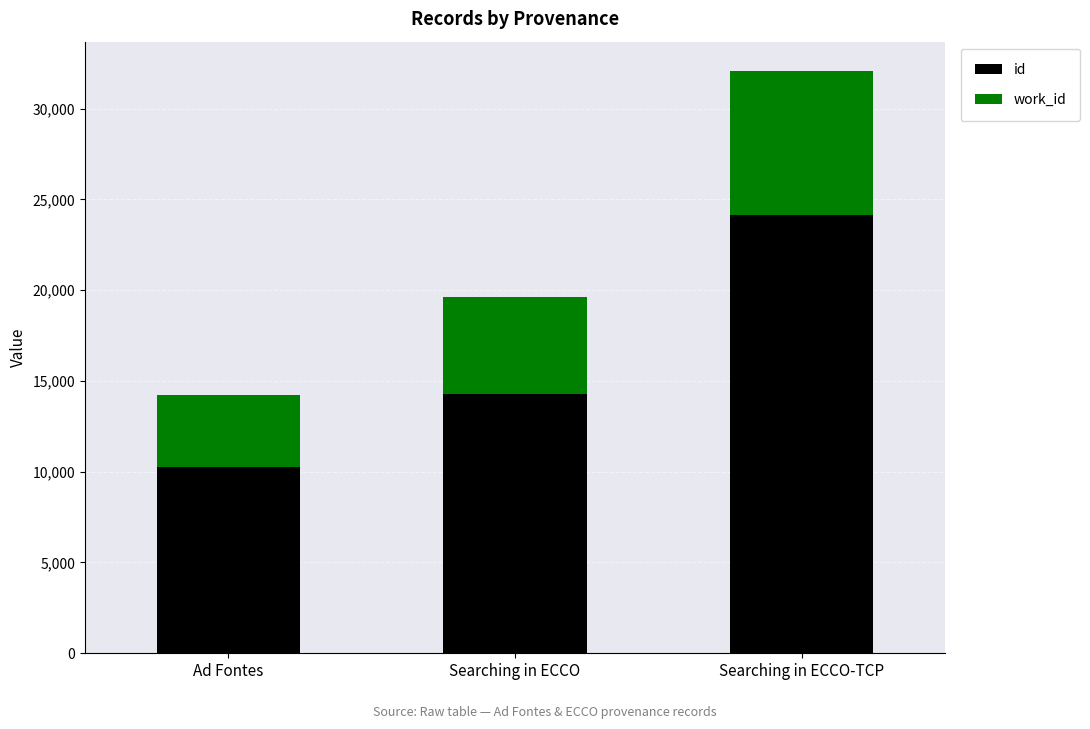

At which category is the sum across all series the highest?

Searching in ECCO-TCP